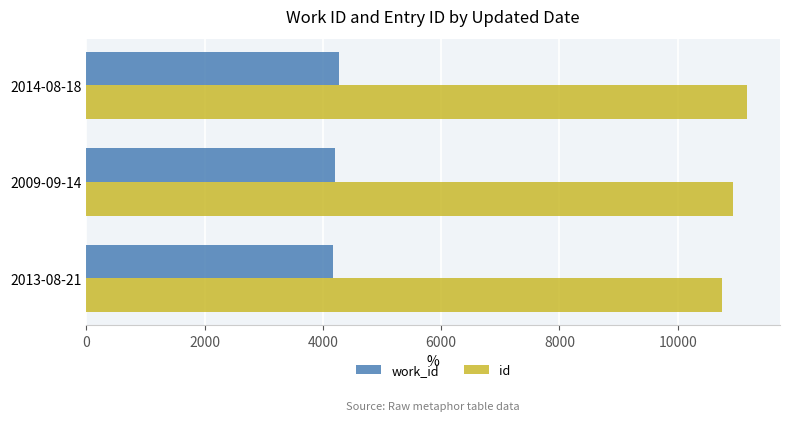

What is the sum of the id values at 2014-08-18 and 2013-08-21?

21913